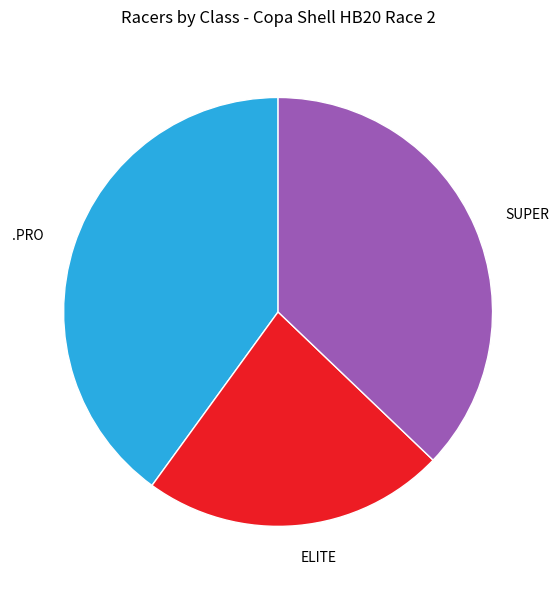

Does SUPER account for over 50% of the chart?

No